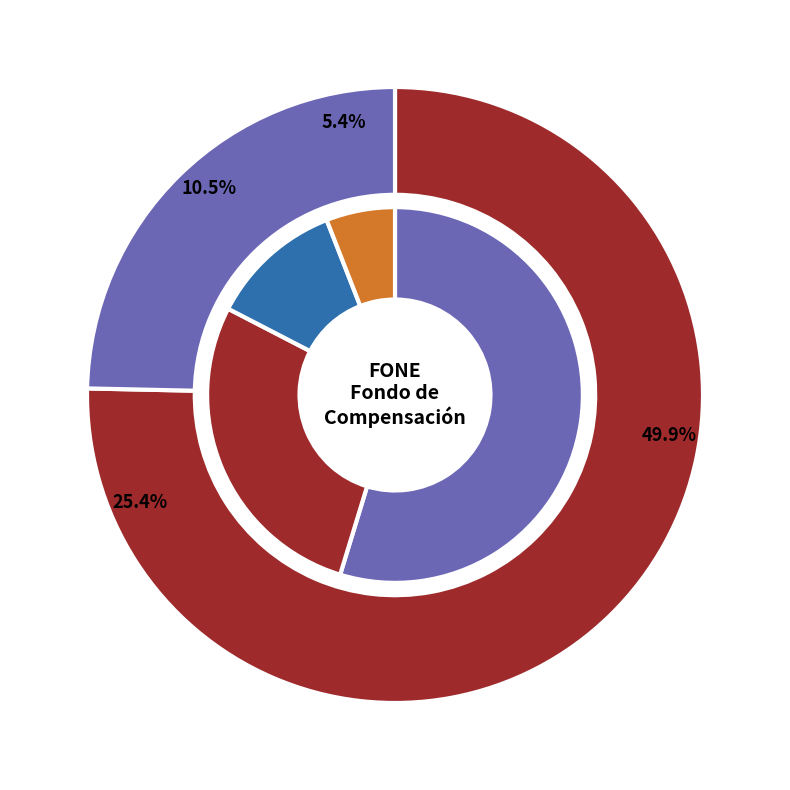

What percentage is the 141 - Aportaciones de seguridad social slice, to the nearest percent?

5%